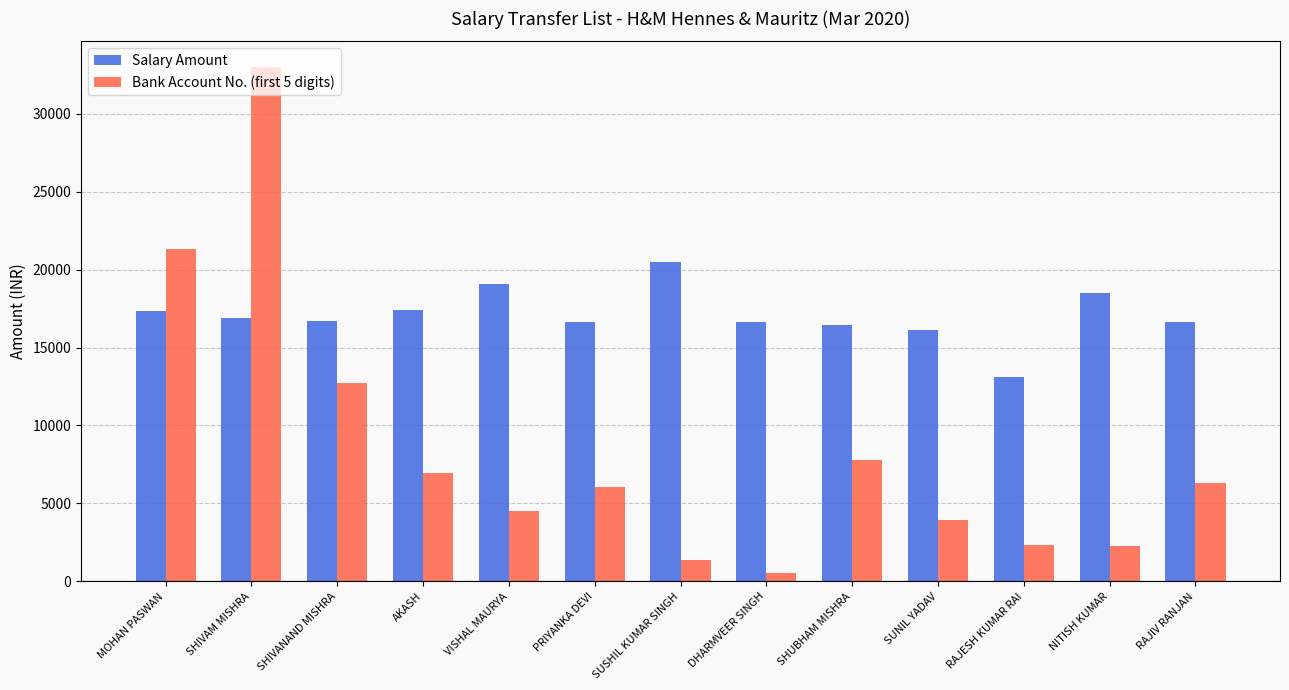

Rank the series by their maximum value, from lowest to highest.

Salary Amount, Bank Account No. (first 5 digits)